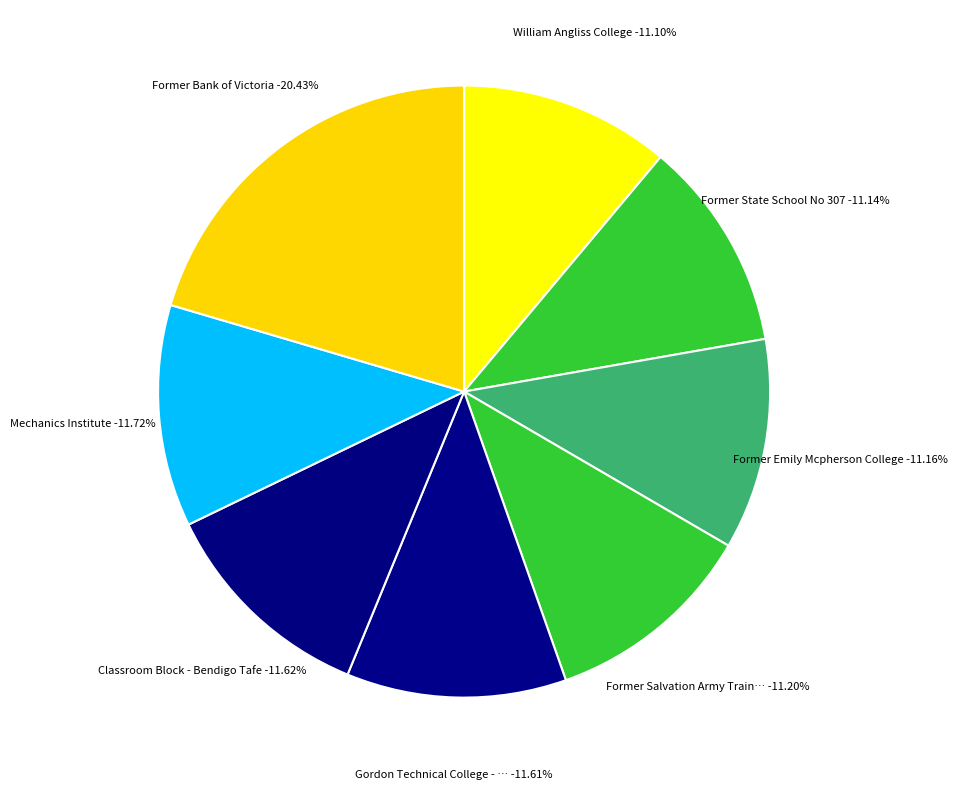

Does any single category account for the majority?

No